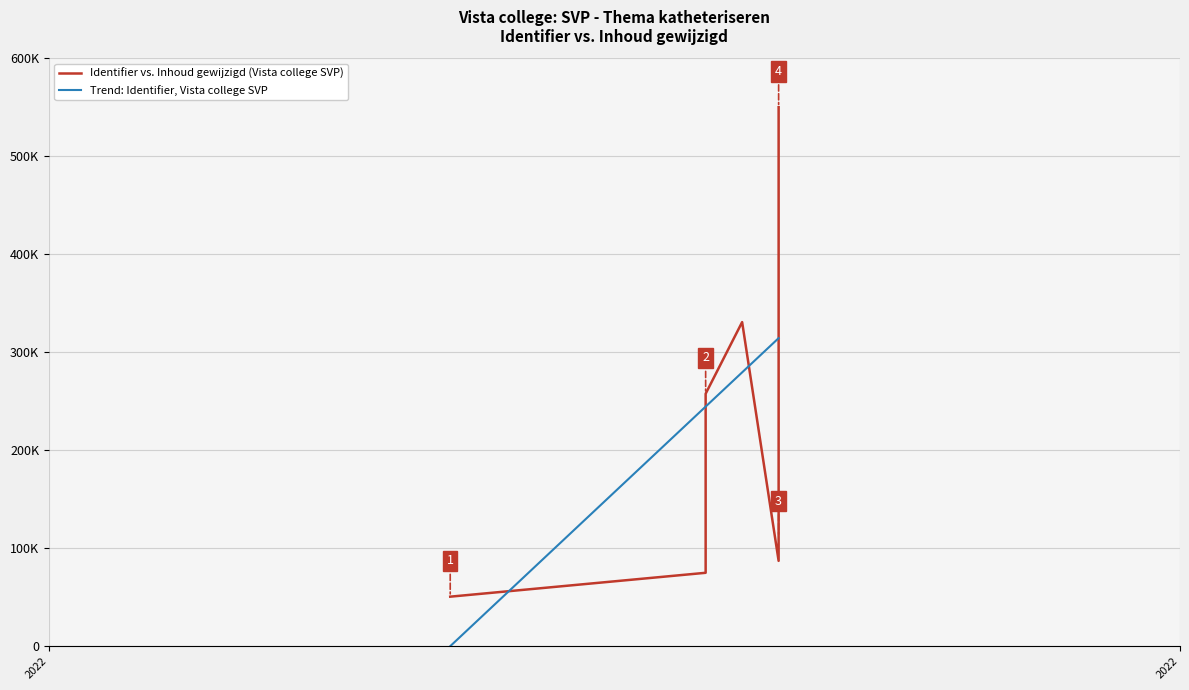

How many values in Trend: Identifier, Vista college SVP are below zero?

1